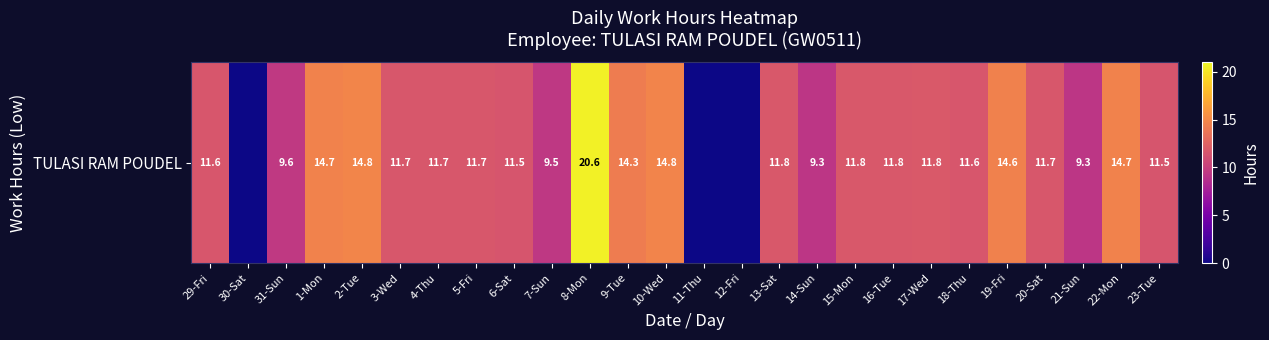

Reading left to right, list all the values displayed in this chart.

11.6	0.0	9.6	14.7	14.8	11.7	11.7	11.7	11.5	9.5	20.6	14.3	14.8	0.0	0.0	11.8	9.3	11.8	11.8	11.8	11.6	14.6	11.7	9.3	14.7	11.5